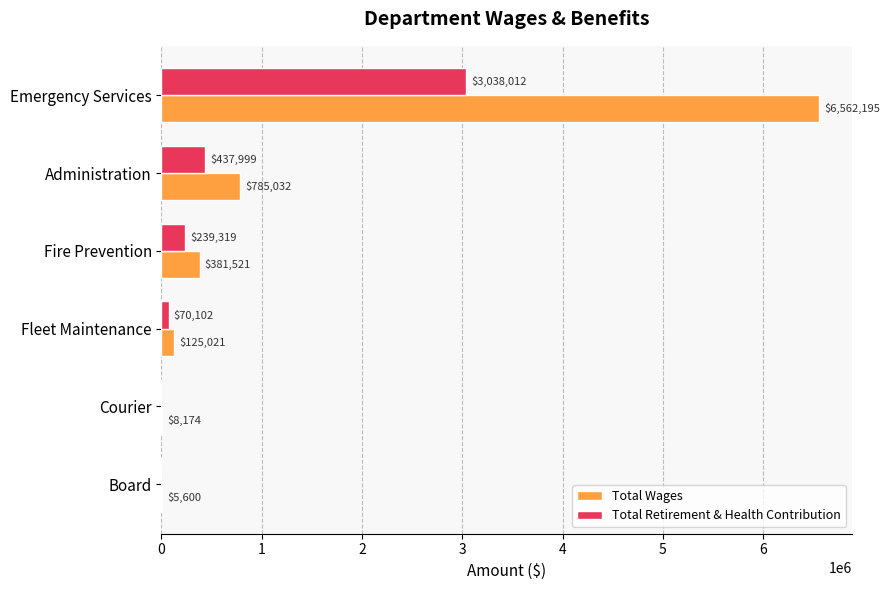

What is the sum of the Total Wages values at Board and Fire Prevention?

387121